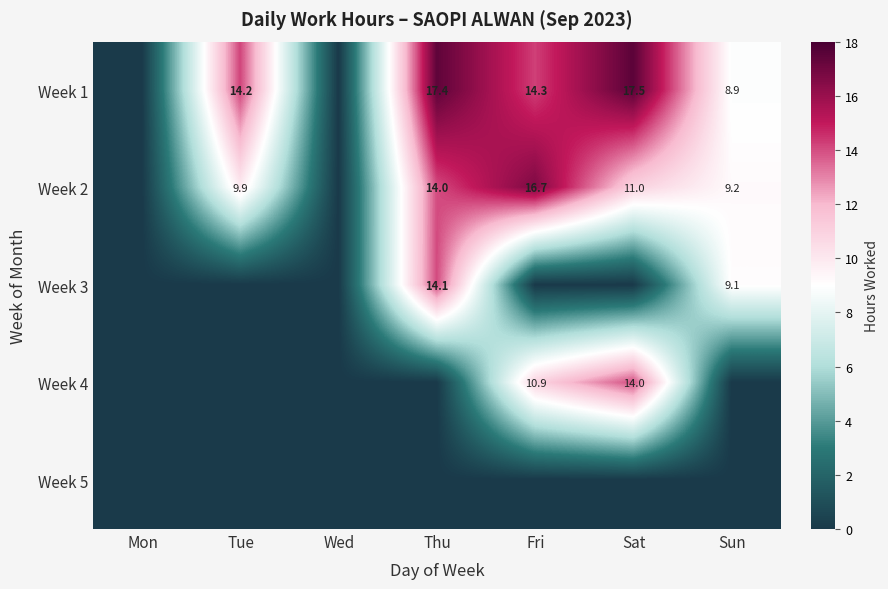

How many distinct data groups are displayed?

5